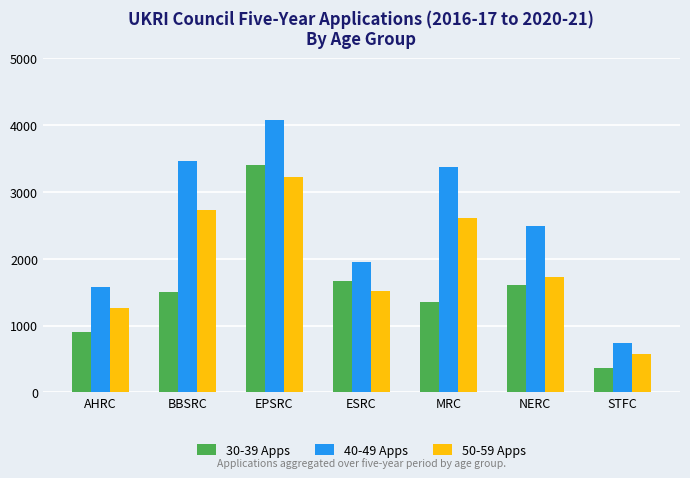

At how many categories does at least one series exceed 3710?

1